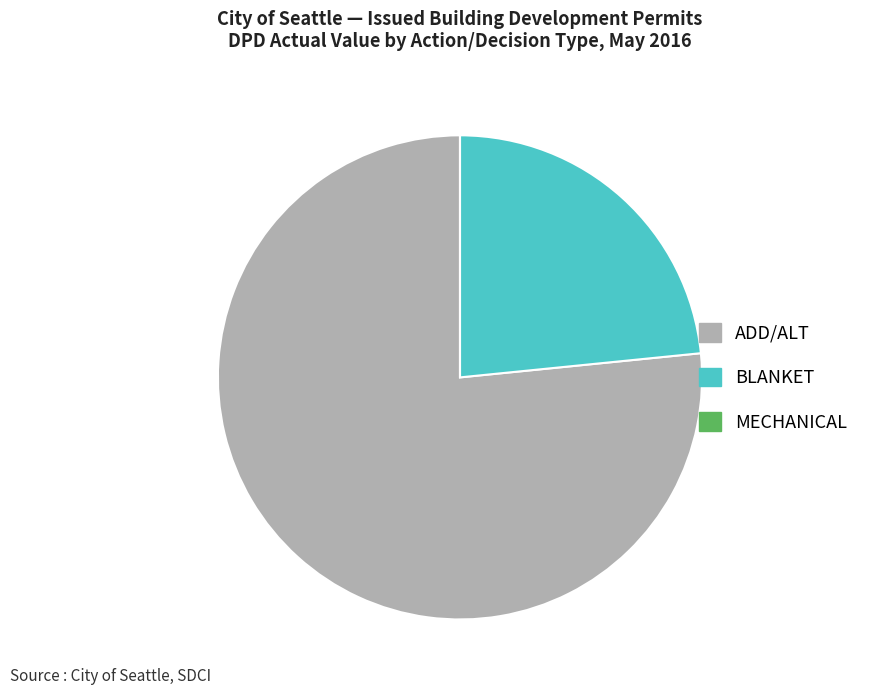

Does any single category account for the majority?

Yes